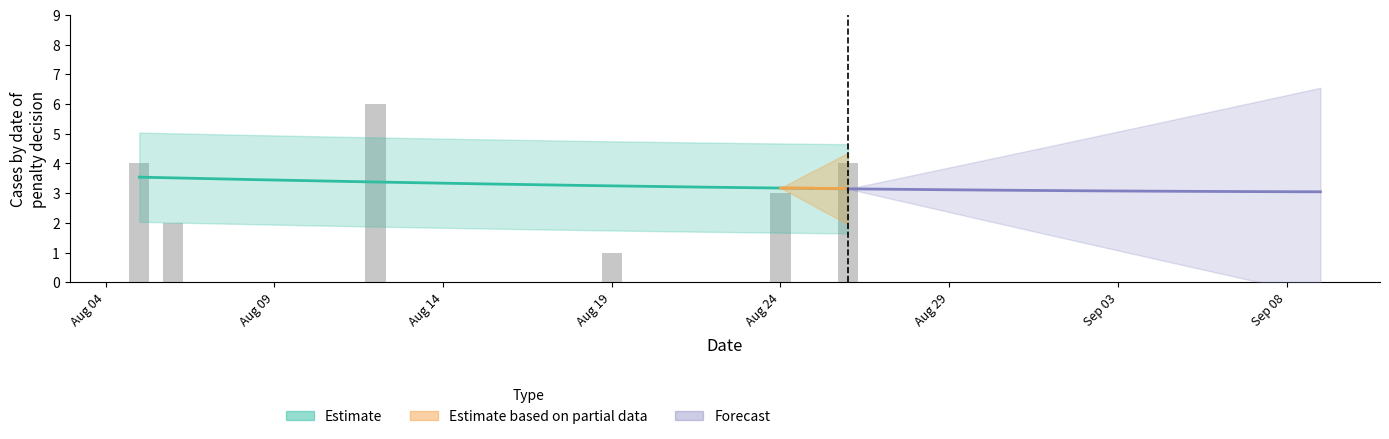

Which series has the largest total across all categories?

Estimate